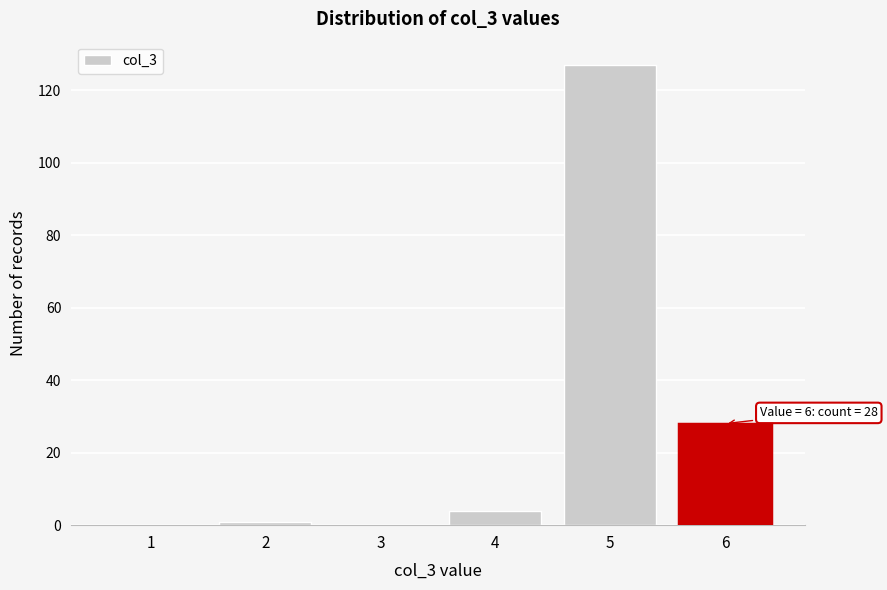

The value at 1 is 0. True or false?

True